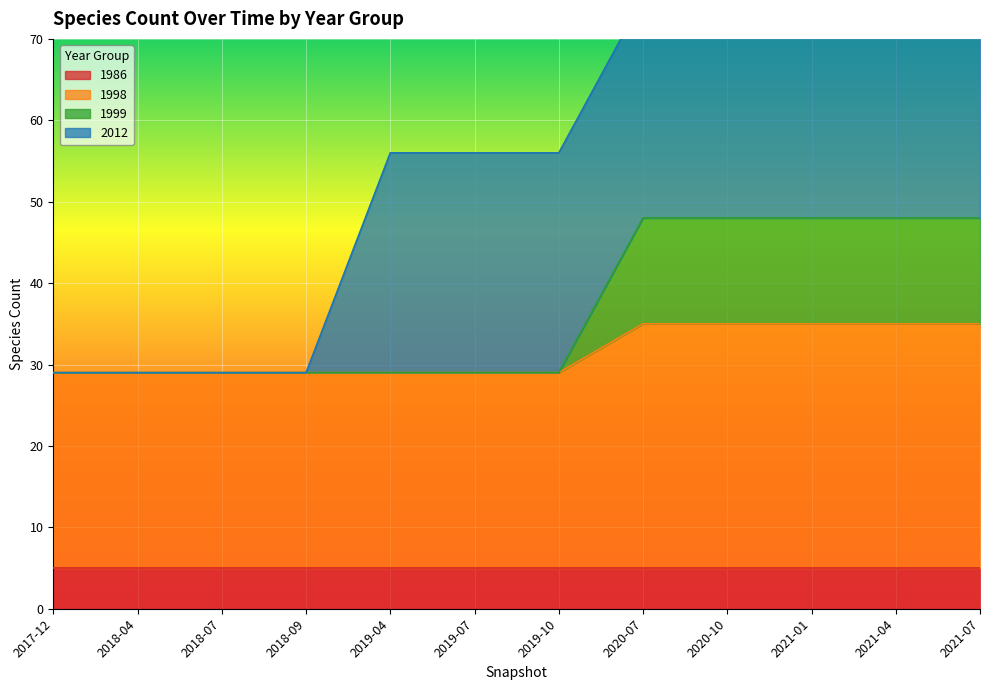

Rank the categories by 1999 value from lowest to highest.

2017-12, 2018-04, 2018-07, 2018-09, 2019-04, 2019-07, 2019-10, 2020-07, 2020-10, 2021-01, 2021-04, 2021-07